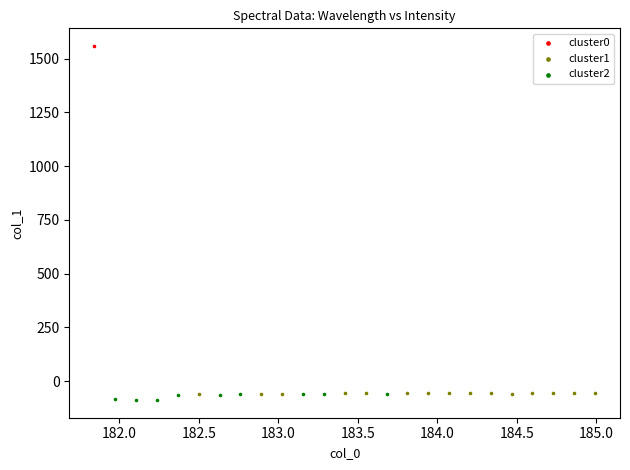

Which series reaches the maximum Y coordinate?

cluster0